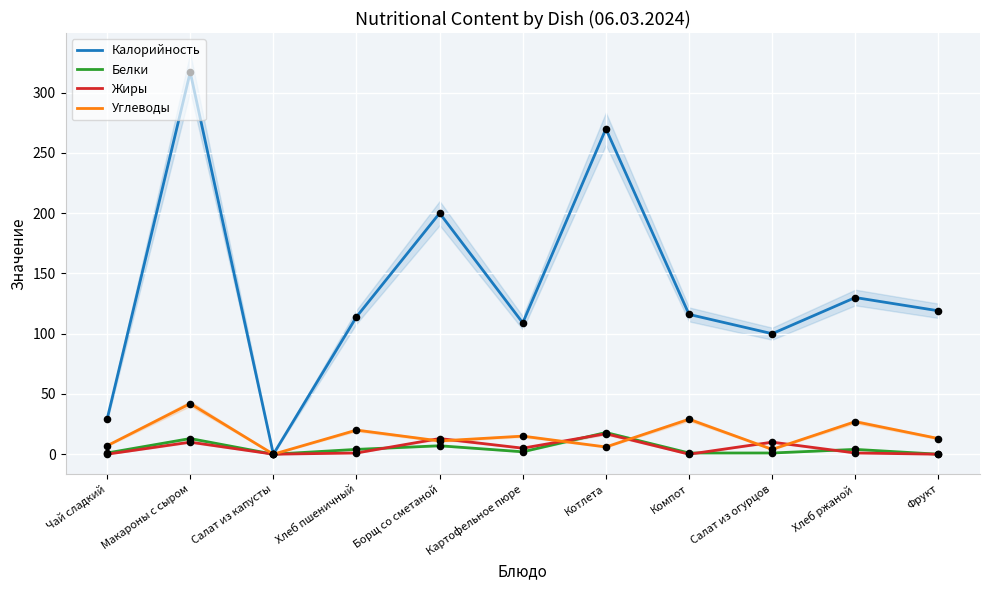

Which series contains the lowest Y value?

Калорийность